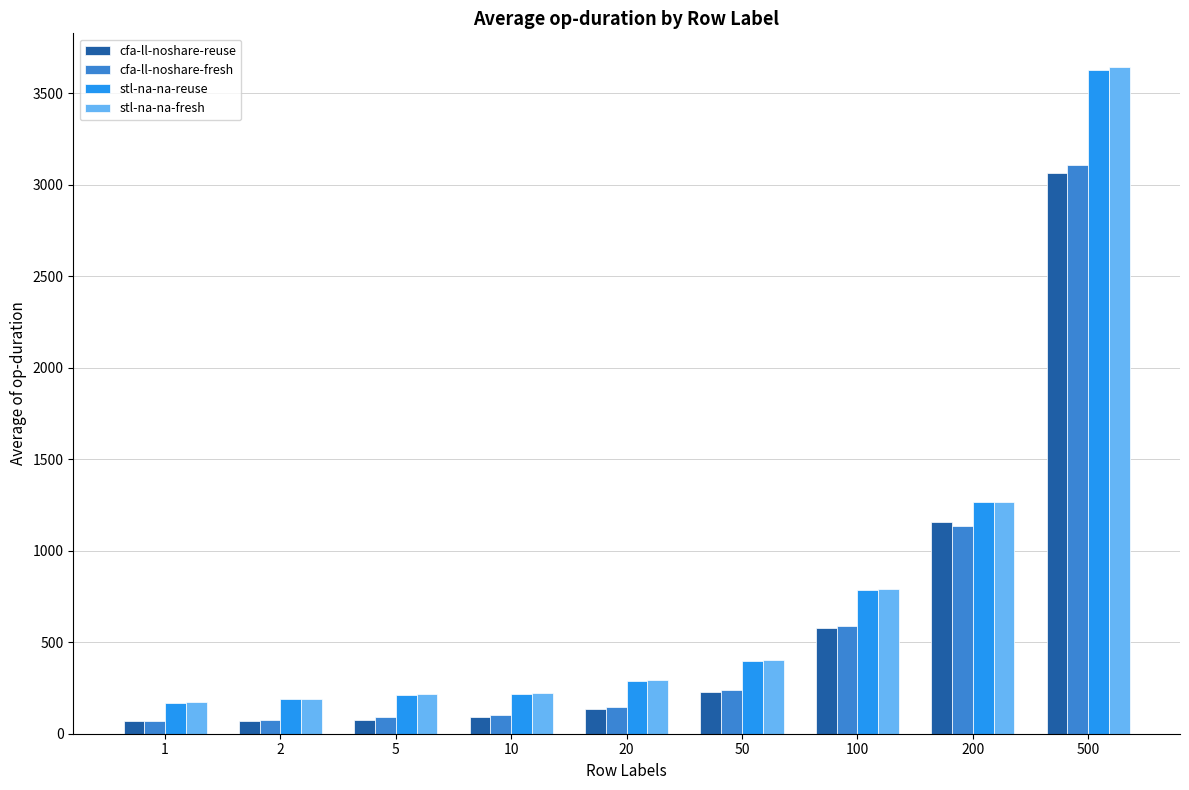

The value of stl-na-na-fresh at 100 is 789.1. True or false?

True